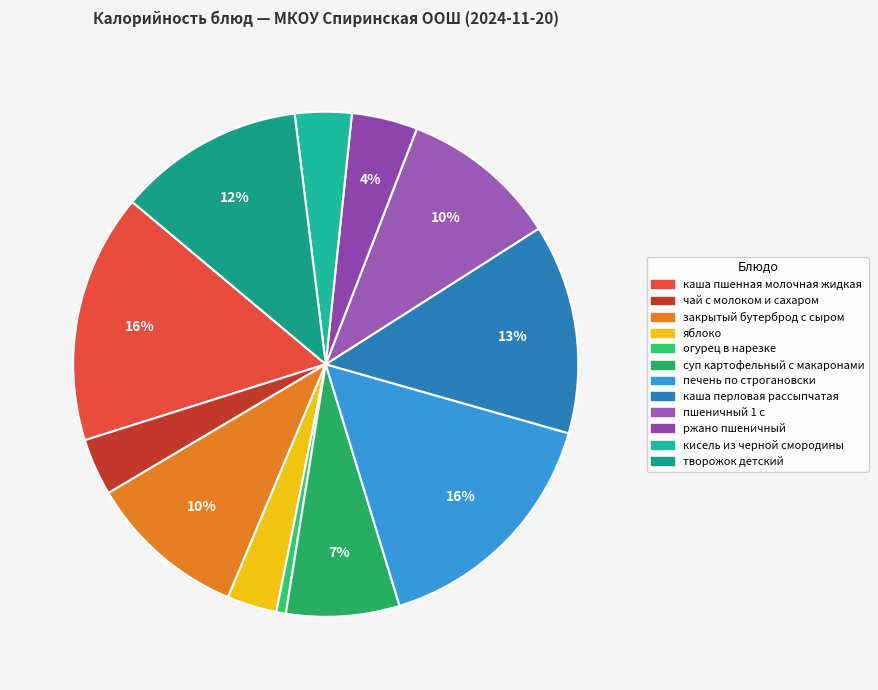

How much of the chart is everything except пшеничный 1 с?

89.9%